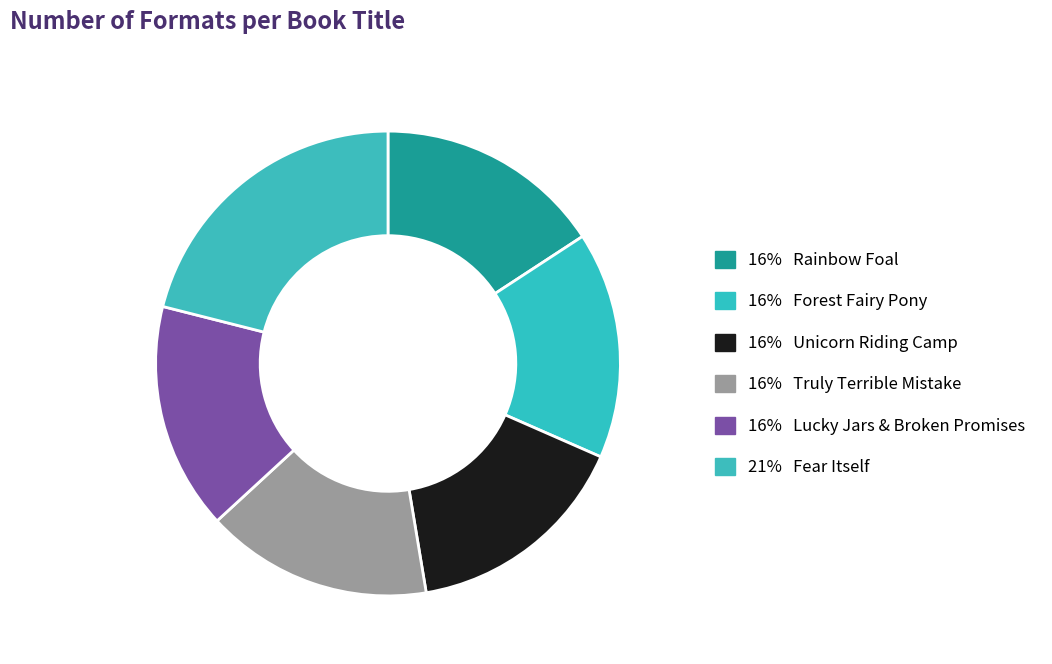

How many segments does this pie chart have?

6